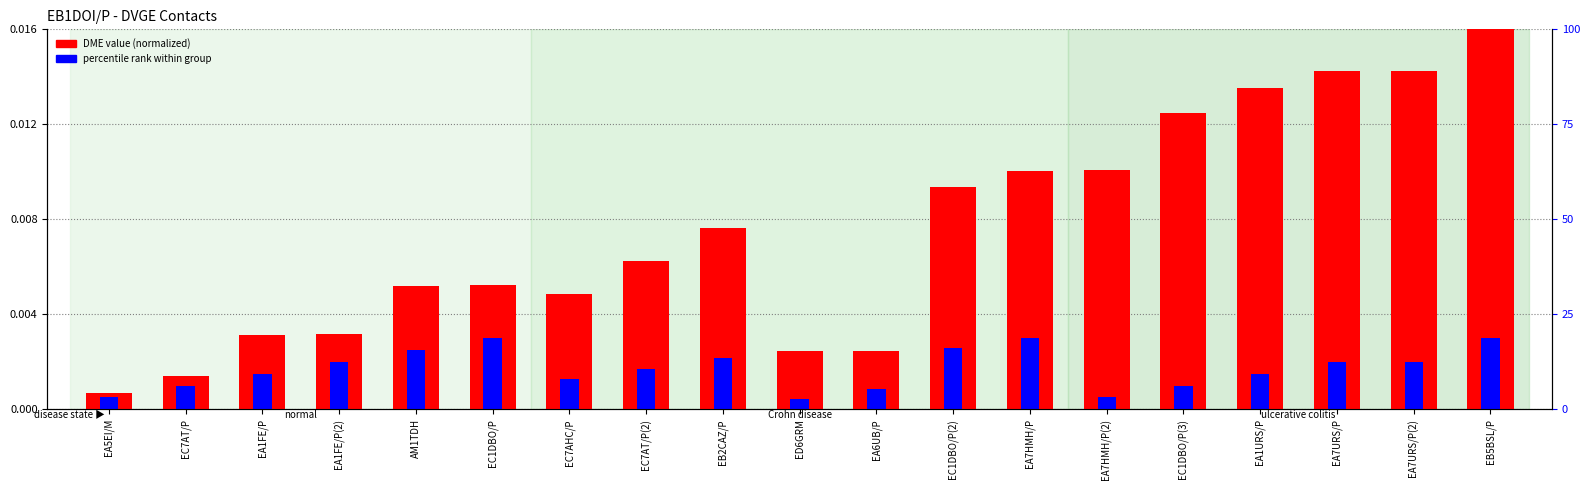

At which label is percentile rank within group closest to 0?

ED6GRM